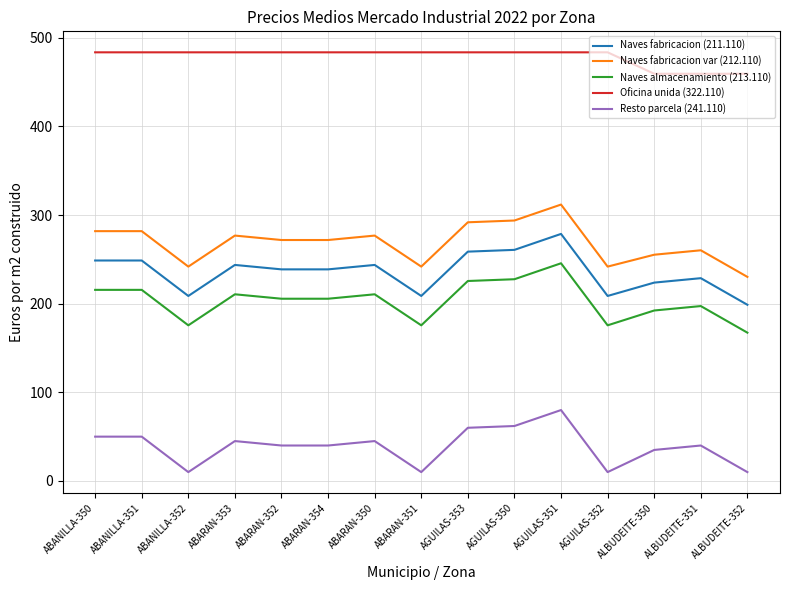

What are all the series names shown in the legend?

Naves fabricacion (211.110), Naves fabricacion var (212.110), Naves almacenamiento (213.110), Oficina unida (322.110), Resto parcela (241.110)